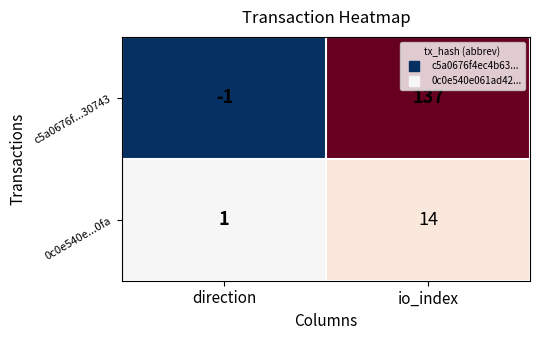

Which series has the largest total across all categories?

c5a0676f...30743